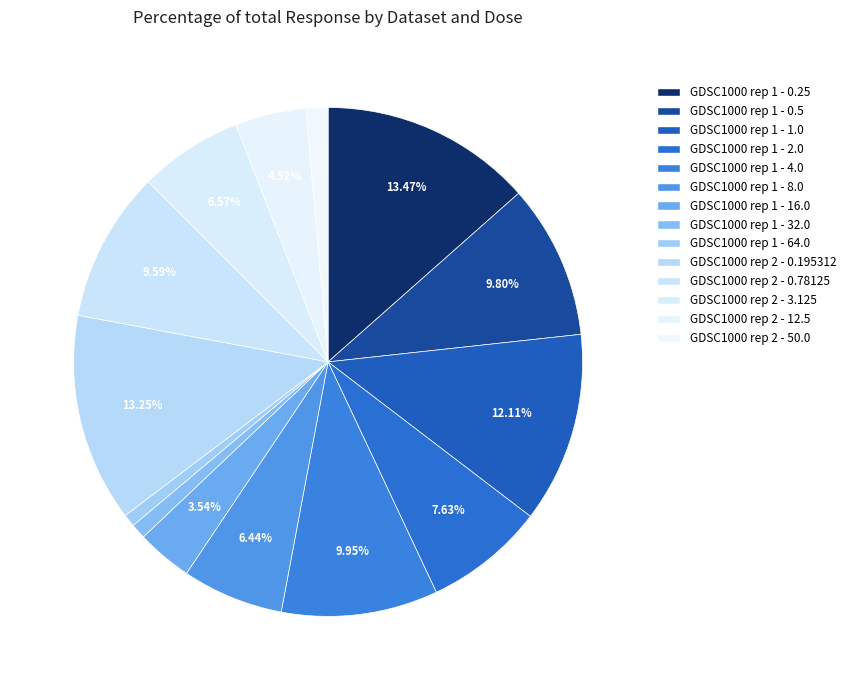

How many segments does this pie chart have?

14